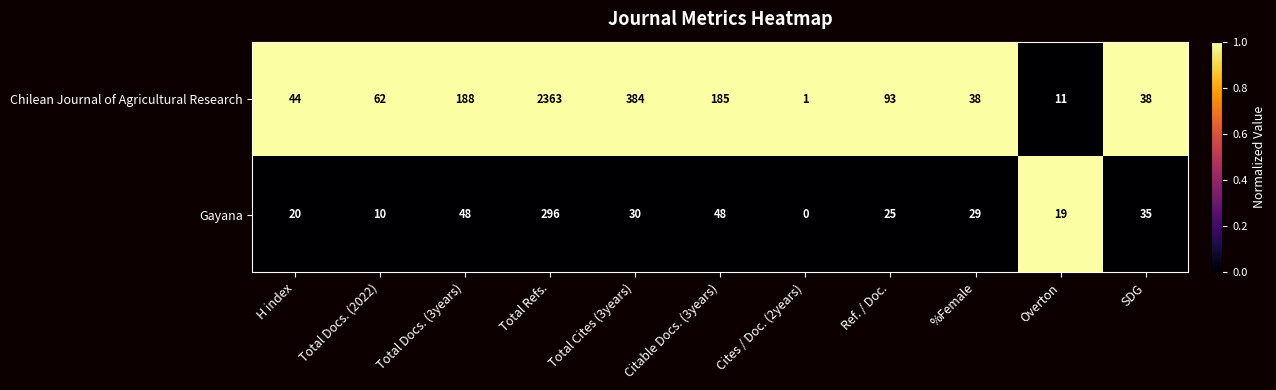

What is the difference between the second highest and second lowest values in the Chilean Journal of Agricultural Research series?

373